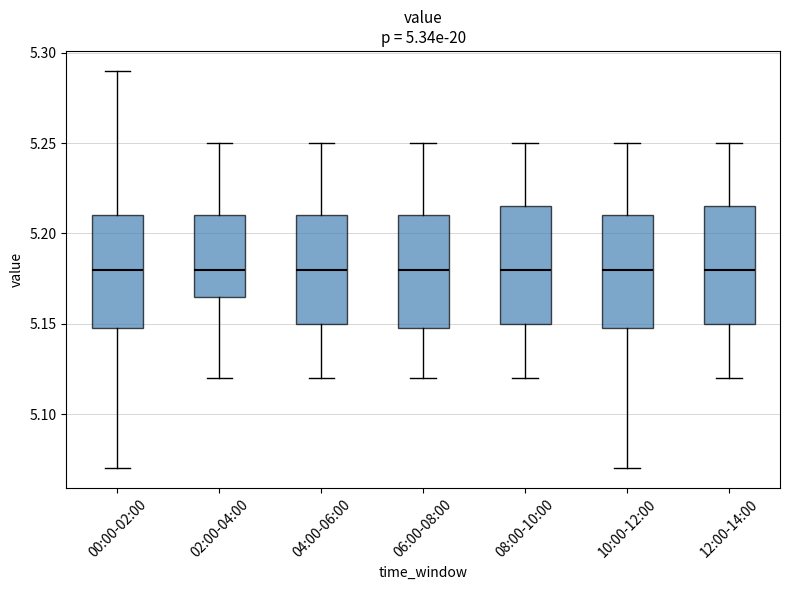

Reading left to right, read every box against the y-axis: the position of its median line, the range the box covers, and the ends of its whiskers. The values are not printed on the chart, so give them approximately, as read against the axis.

00:00-02:00: median 5.180, box 5.150 to 5.210, whiskers 5.070 to 5.290
02:00-04:00: median 5.180, box 5.165 to 5.210, whiskers 5.120 to 5.250
04:00-06:00: median 5.180, box 5.150 to 5.210, whiskers 5.120 to 5.250
06:00-08:00: median 5.180, box 5.150 to 5.210, whiskers 5.120 to 5.250
08:00-10:00: median 5.180, box 5.150 to 5.215, whiskers 5.120 to 5.250
10:00-12:00: median 5.180, box 5.150 to 5.210, whiskers 5.070 to 5.250
12:00-14:00: median 5.180, box 5.150 to 5.215, whiskers 5.120 to 5.250